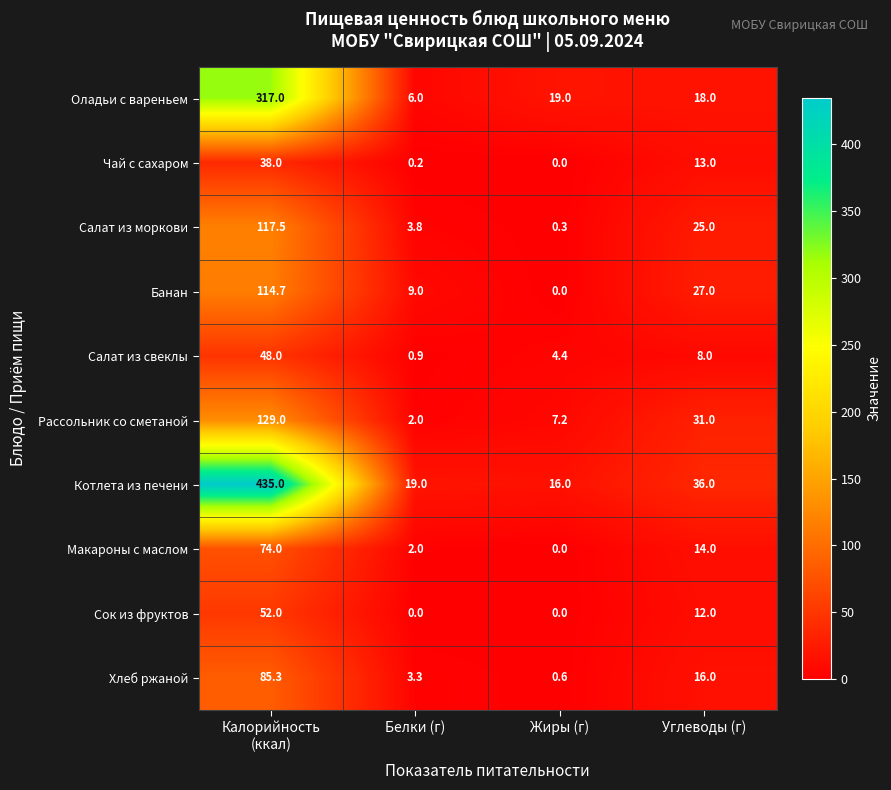

Which series has the widest spread of values?

Котлета из печени